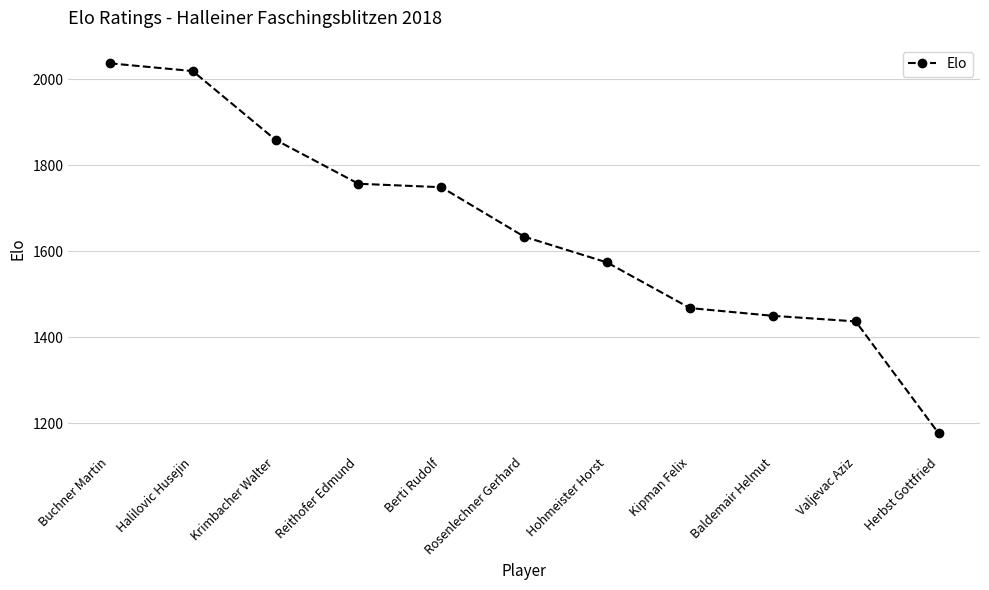

Is it true that the value at Krimbacher Walter is 1087?

False